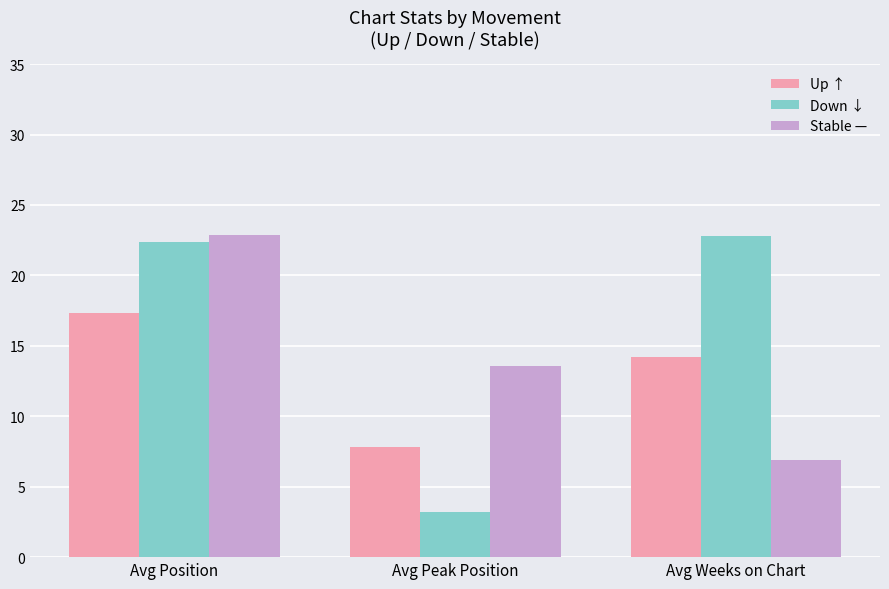

Which series changed the most between Avg Position and Avg Peak Position?

Down ↓